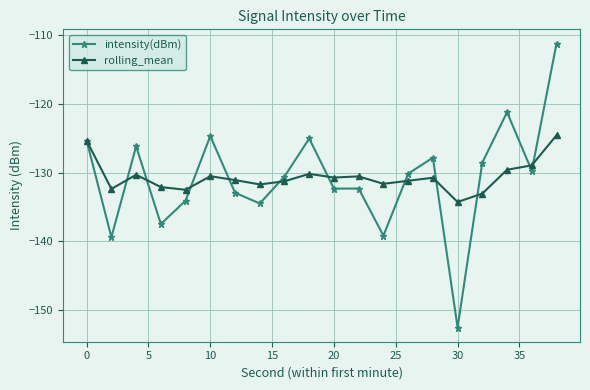

Which series has the largest range (max minus min)?

intensity(dBm)